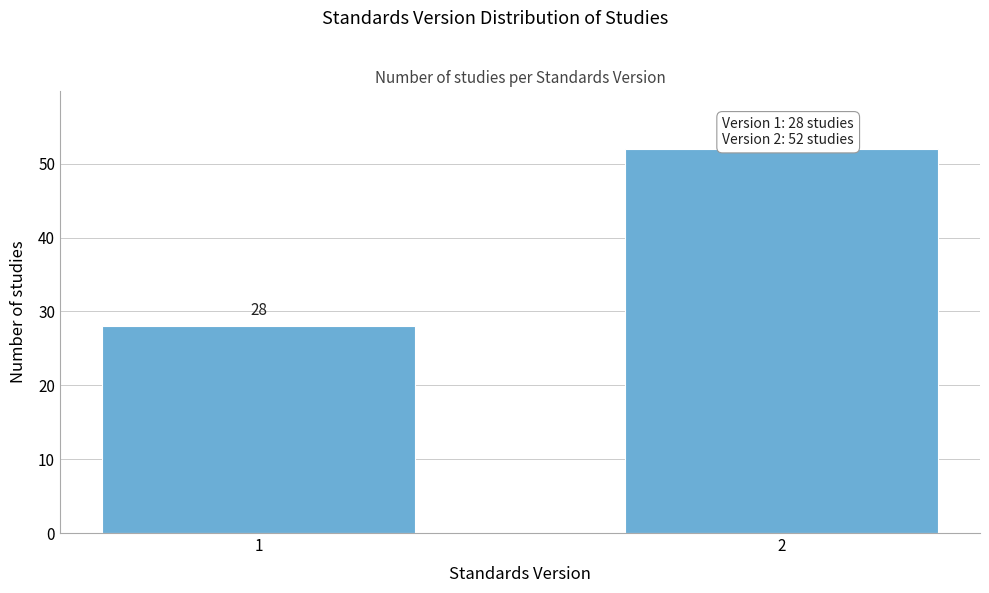

Reading left to right, what are all the values shown in this chart?

1=28	2=52